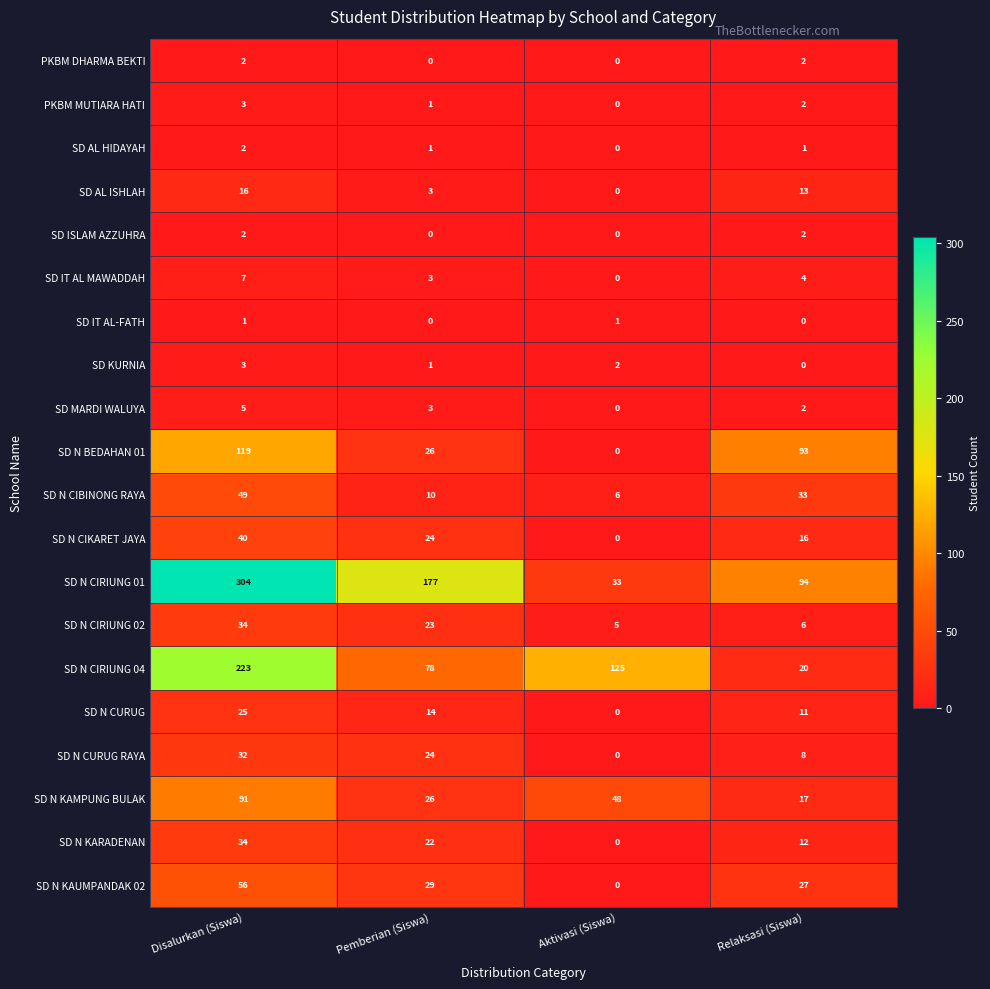

What is the average value of the SD N BEDAHAN 01 series?

60